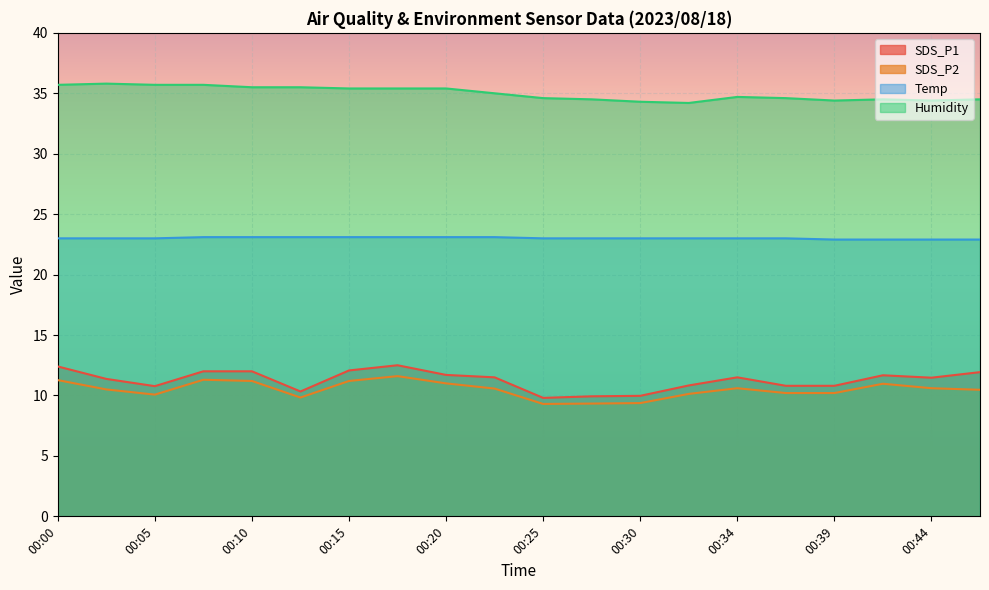

Which category has the lowest value across all series?

00:25